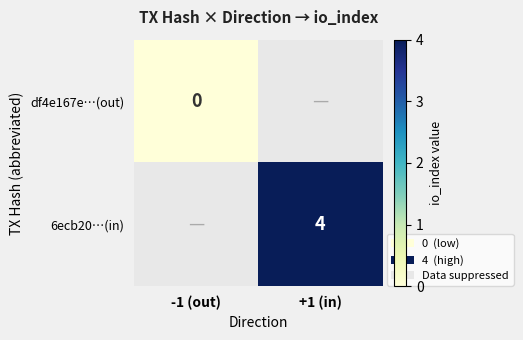

At how many categories does at least one series exceed 0?

1